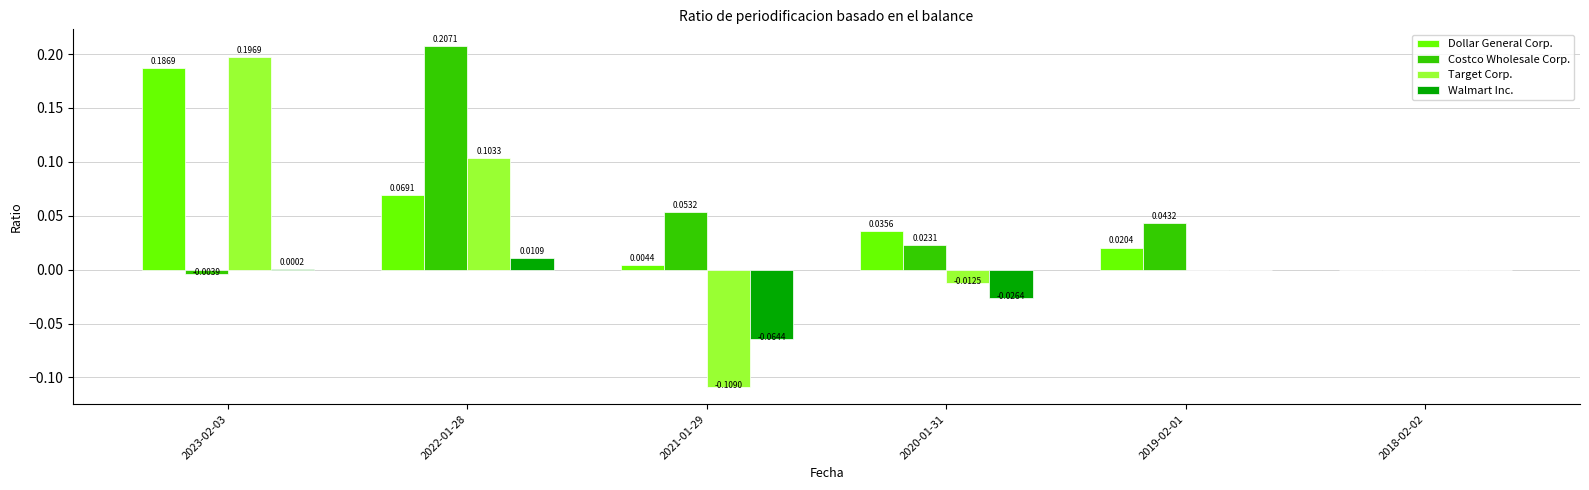

At which category is the sum across all series the highest?

2022-01-28